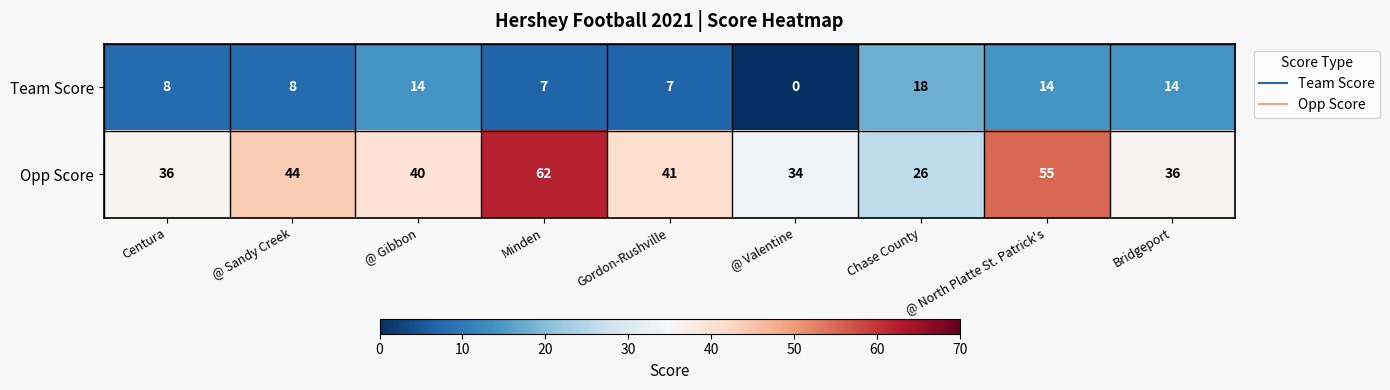

At how many categories does at least one series exceed 14?

9